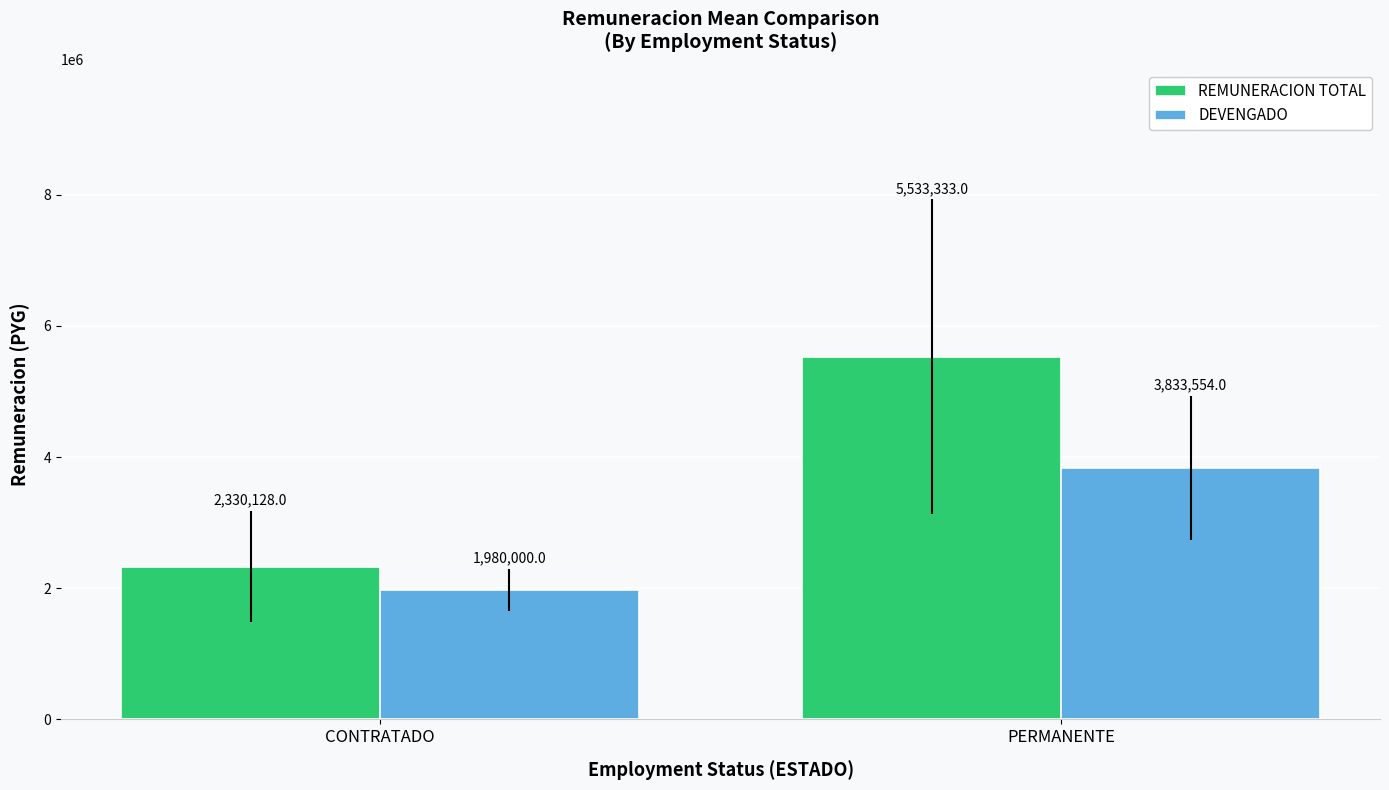

Rank the series by their maximum value, from highest to lowest.

REMUNERACION TOTAL, DEVENGADO